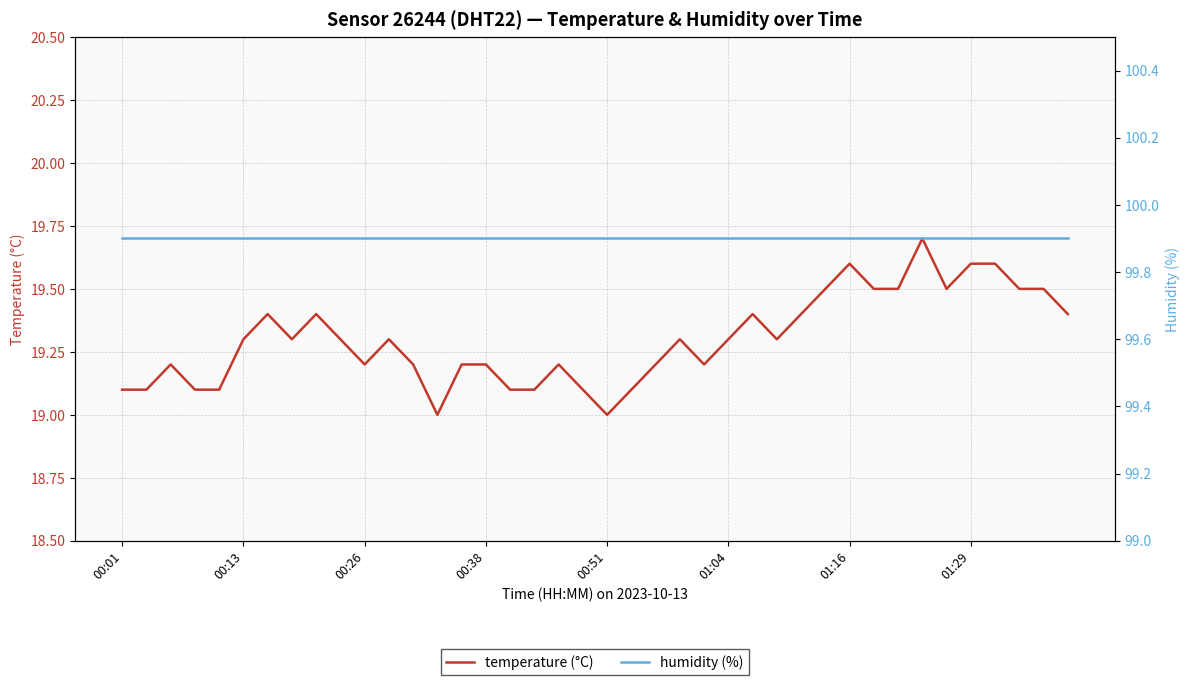

What is the approximate value of humidity (%) at 29?

99.9